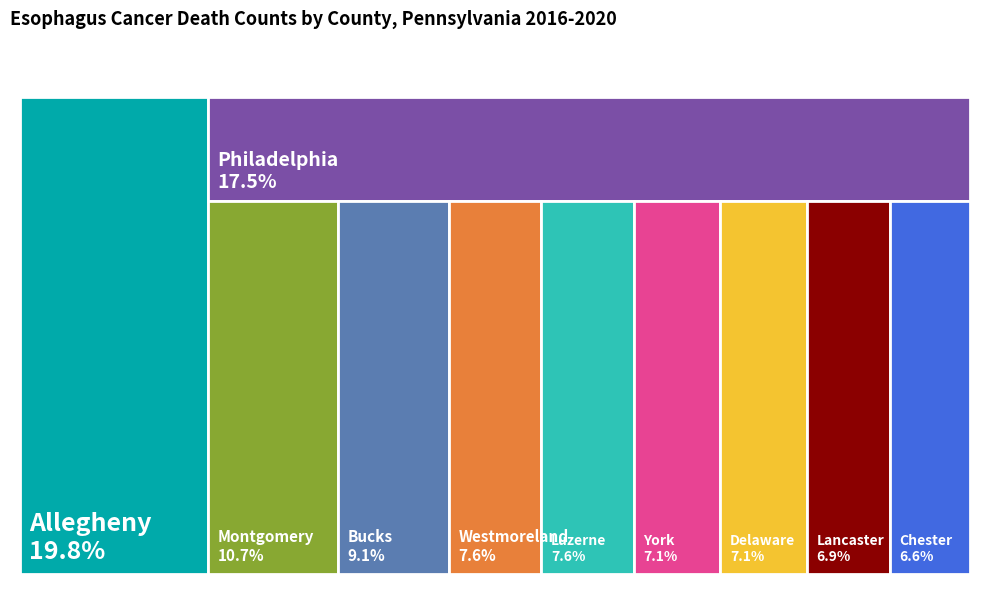

How many slices are in this pie chart?

10